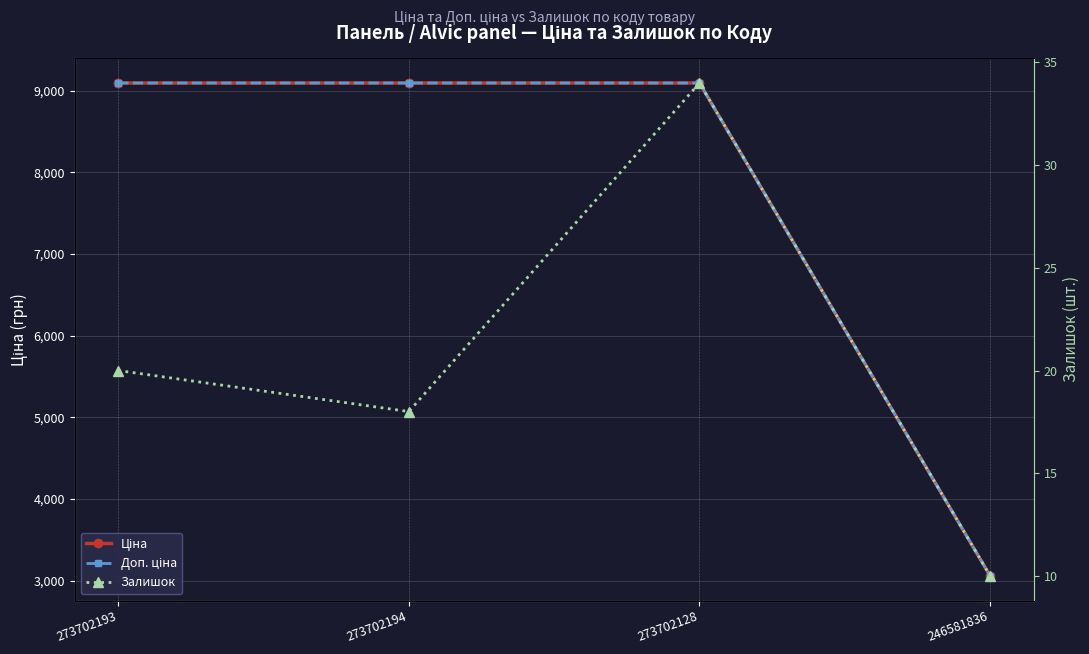

What is the difference between the maximum and second lowest values in the Залишок series?

16.0